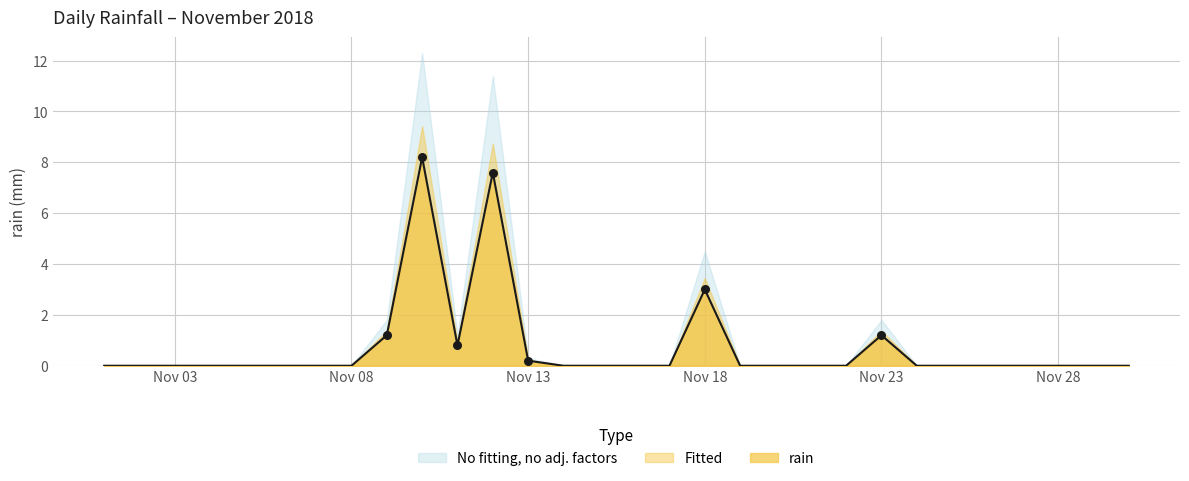

Between 2018-11-17 and 2018-11-04, which is larger?

2018-11-17